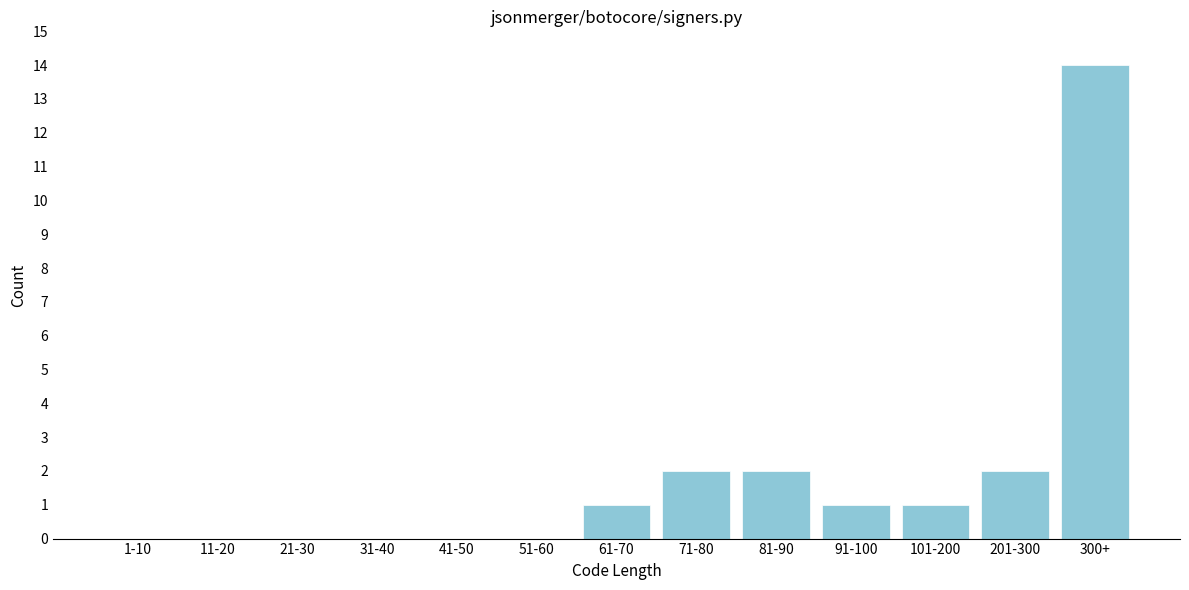

The chart shows a value of -7 at 11-20. True or false?

False